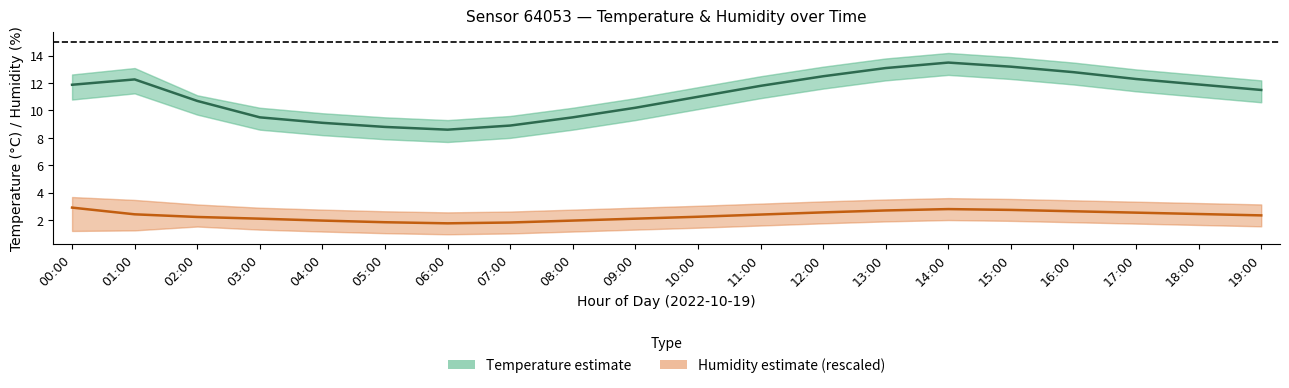

At 07:00, list the series in order from smallest to largest.

Humidity (%, rescaled), Temperature (°C)